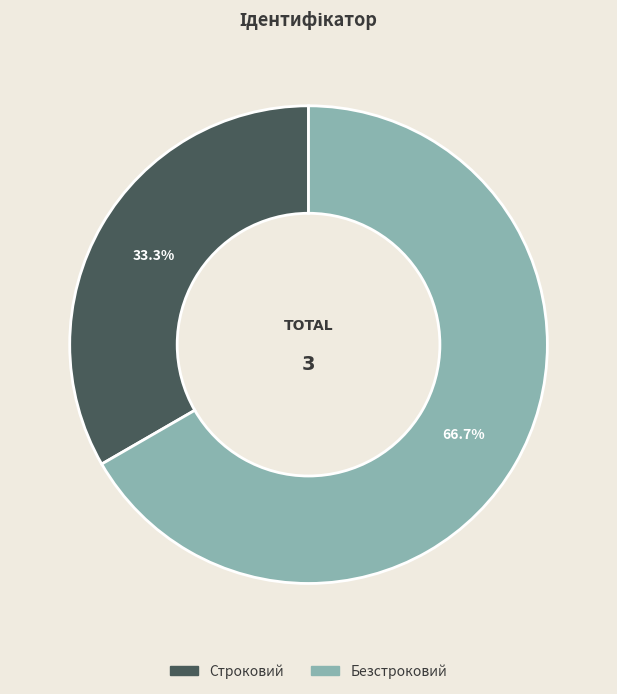

What is the majority slice?

Безстроковий